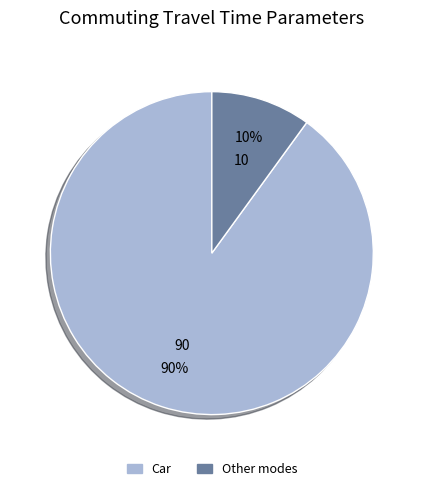

Between Other modes and Car, which is larger?

Car